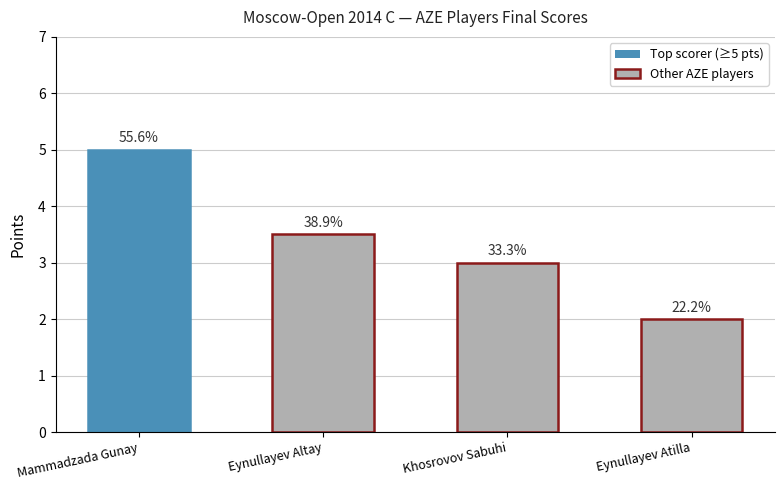

How many bars are there in total?

4